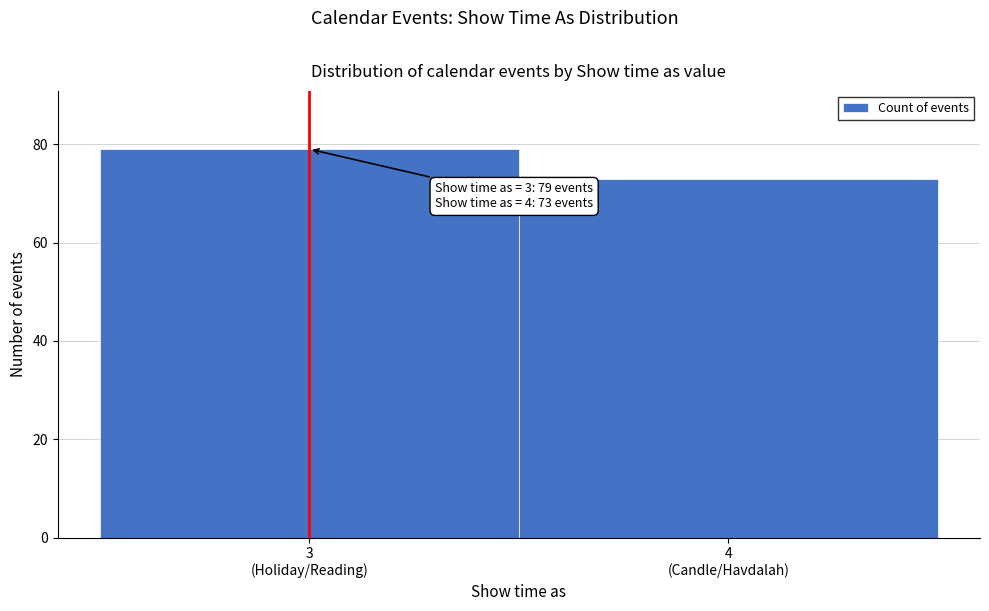

Reading left to right, what are all the values shown in this chart?

79	73